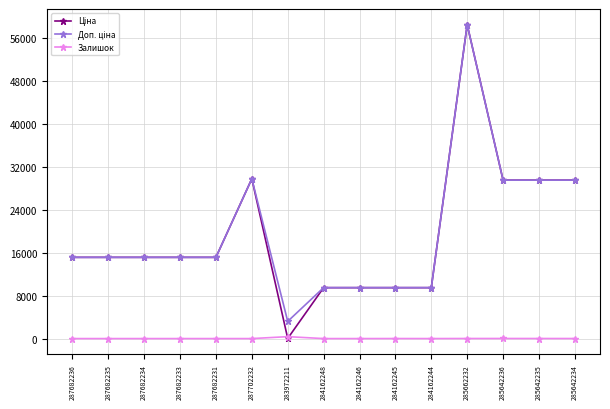

What is the total value across all series at 284162248?

18960.1